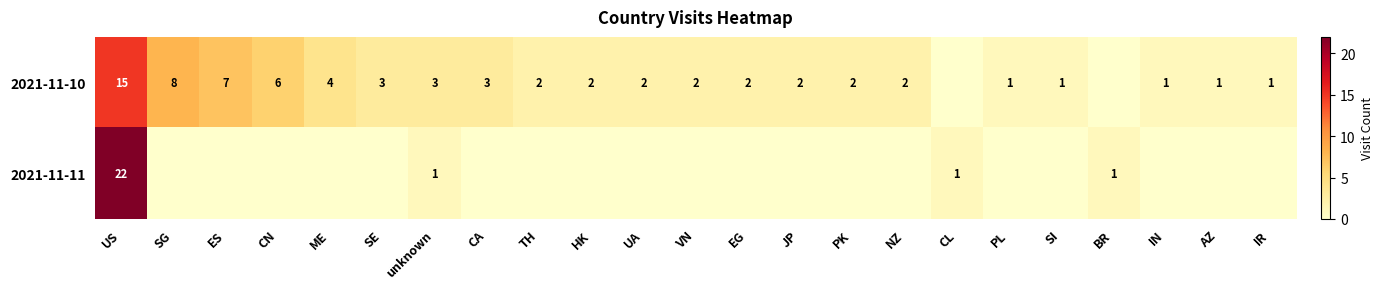

How many distinct data groups are displayed?

2